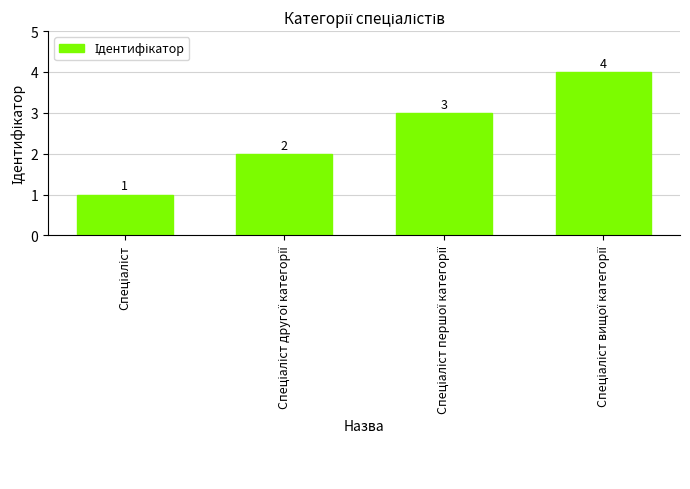

What is the difference between the maximum and second lowest values?

2